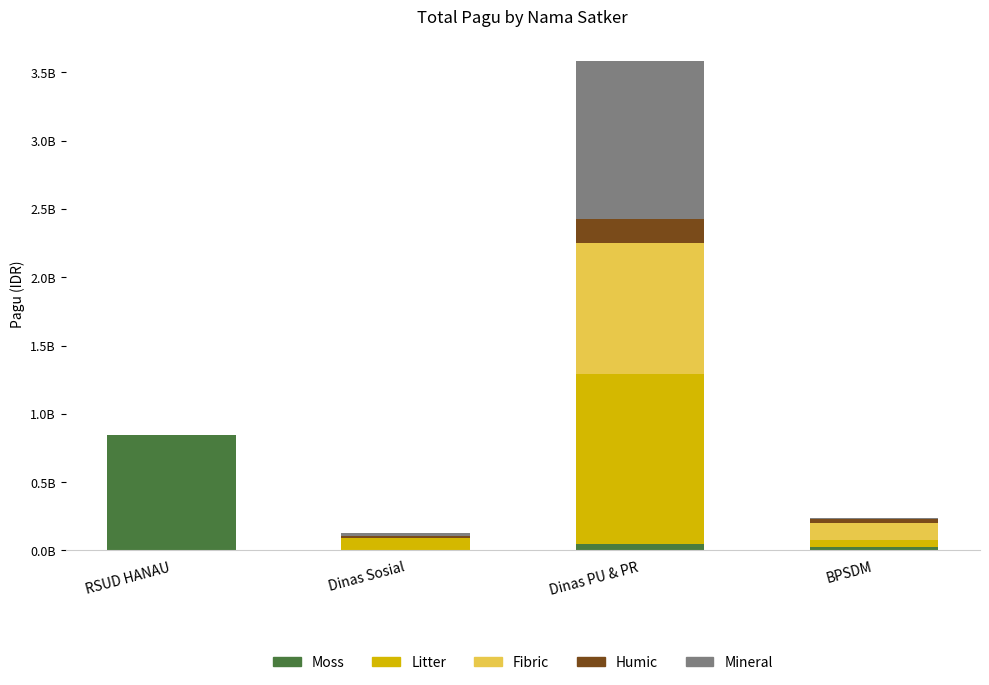

Are the bars grouped side by side (vs. stacked)?

No